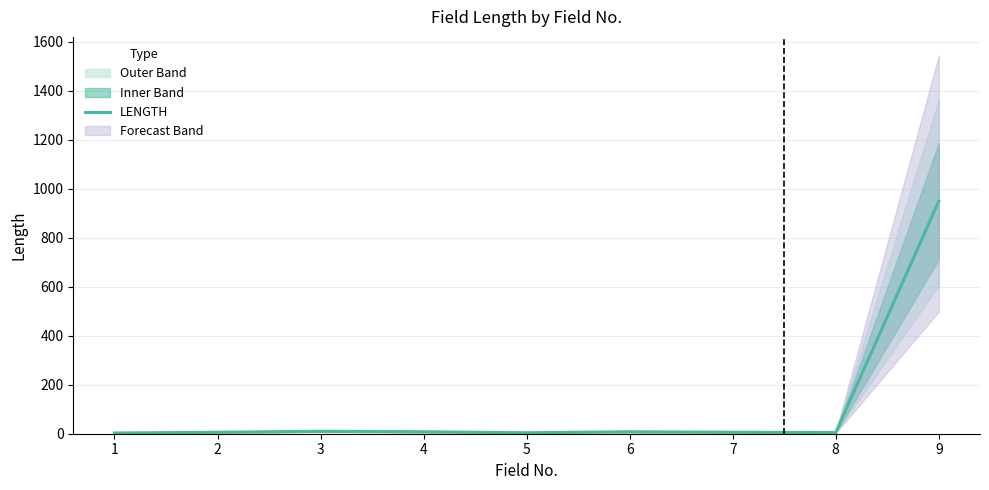

Where does the data first go above 6?

3